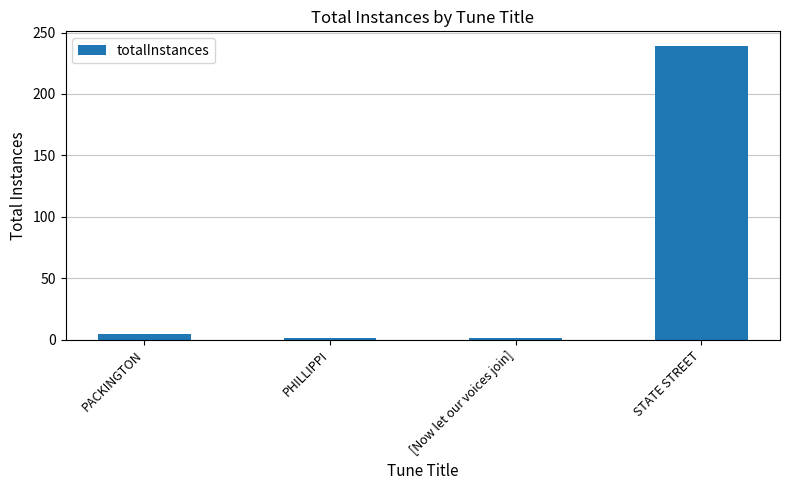

What is the difference between the maximum and second lowest values?

238